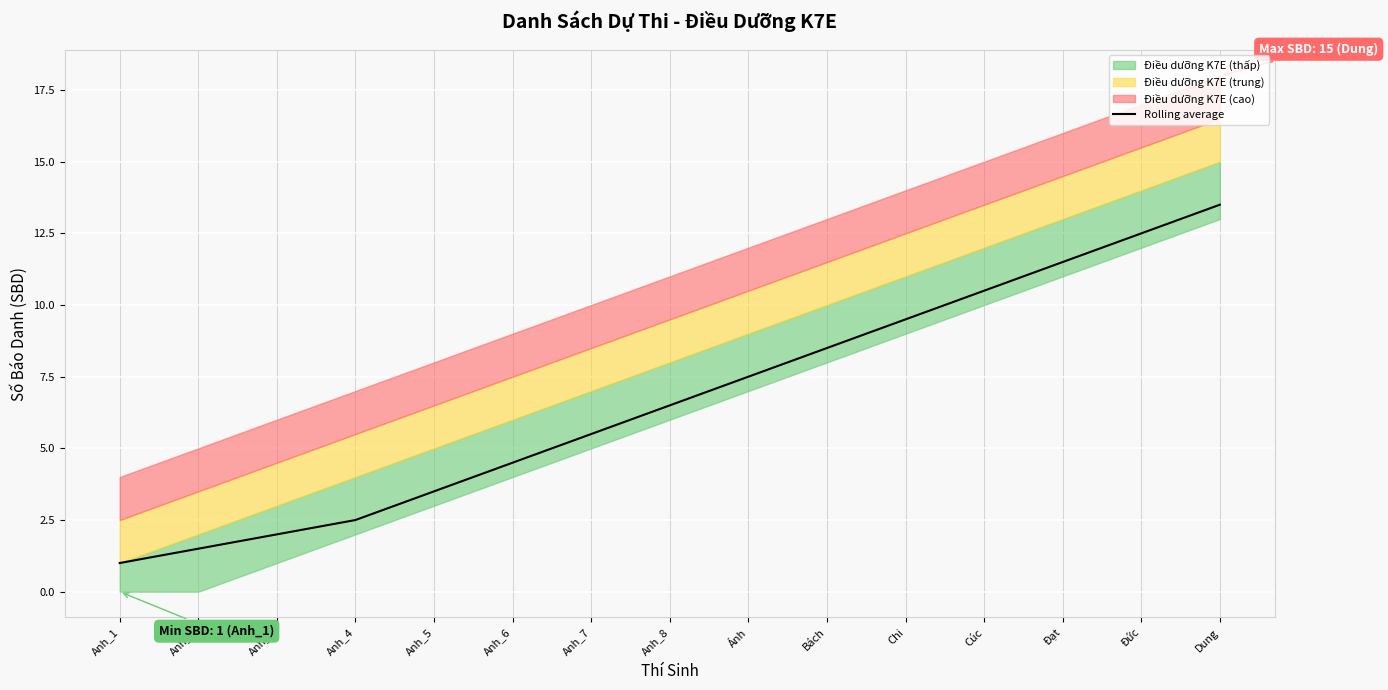

What is the label of the 7th point from the left?

Anh_7